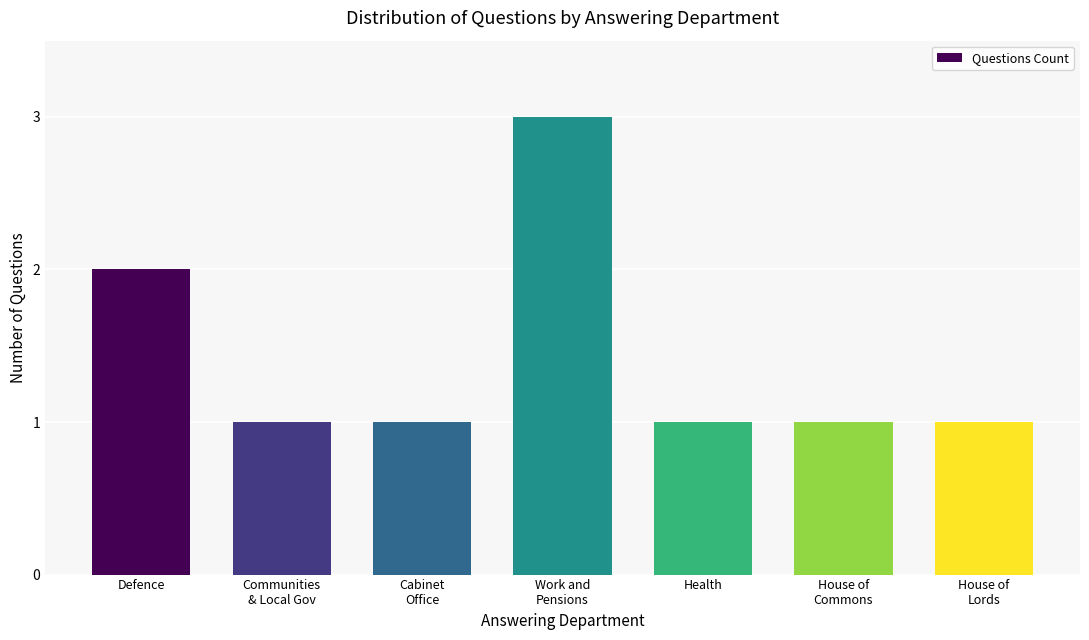

How many bars are there in total?

7